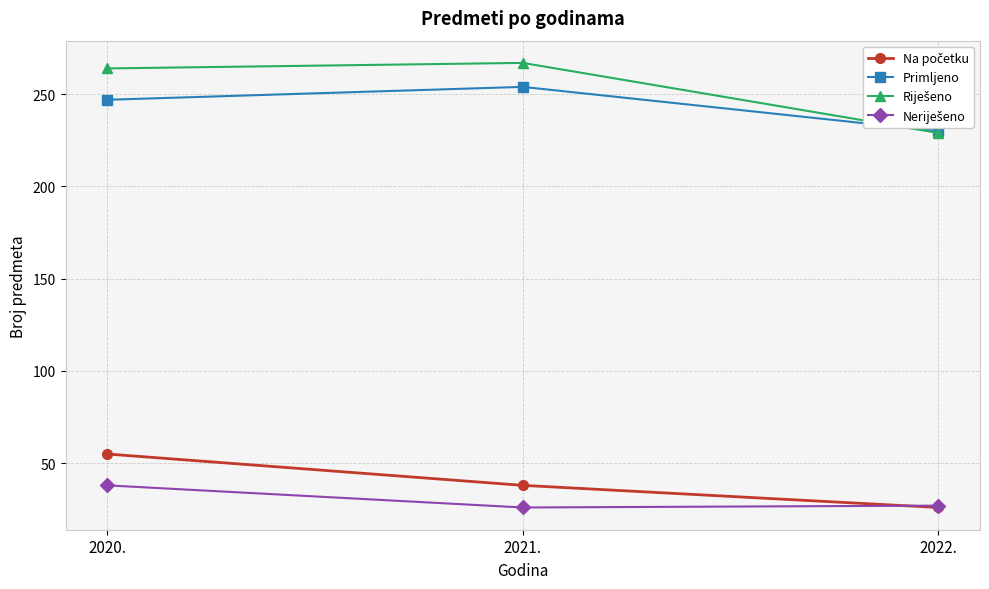

Where is Primljeno nearest to the value 242?

2020.